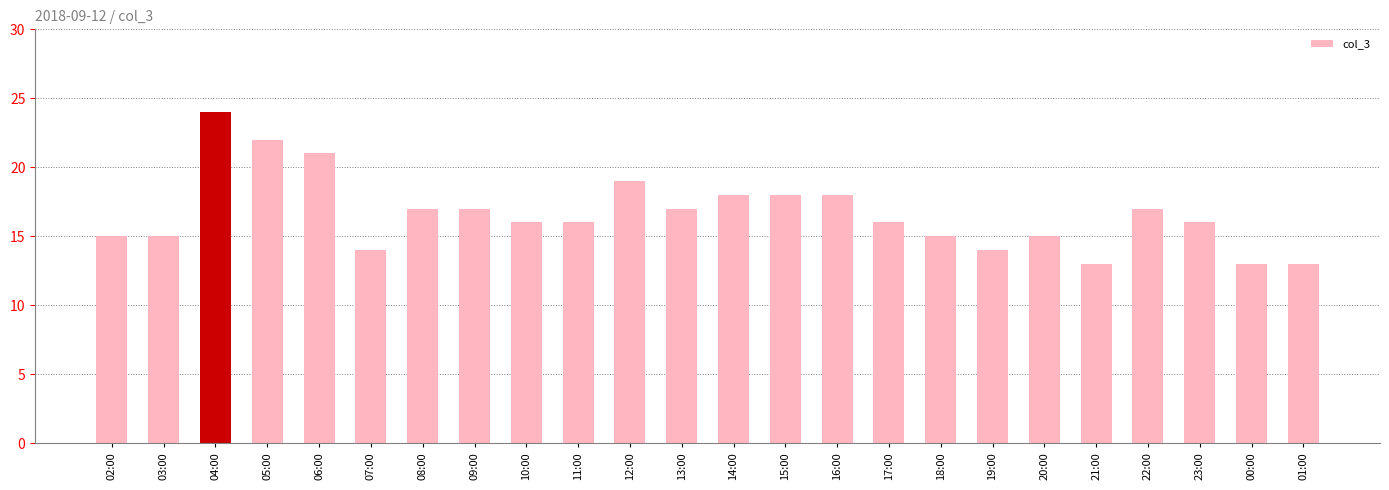

What is the difference between the values at 03:00 and 07:00?

1